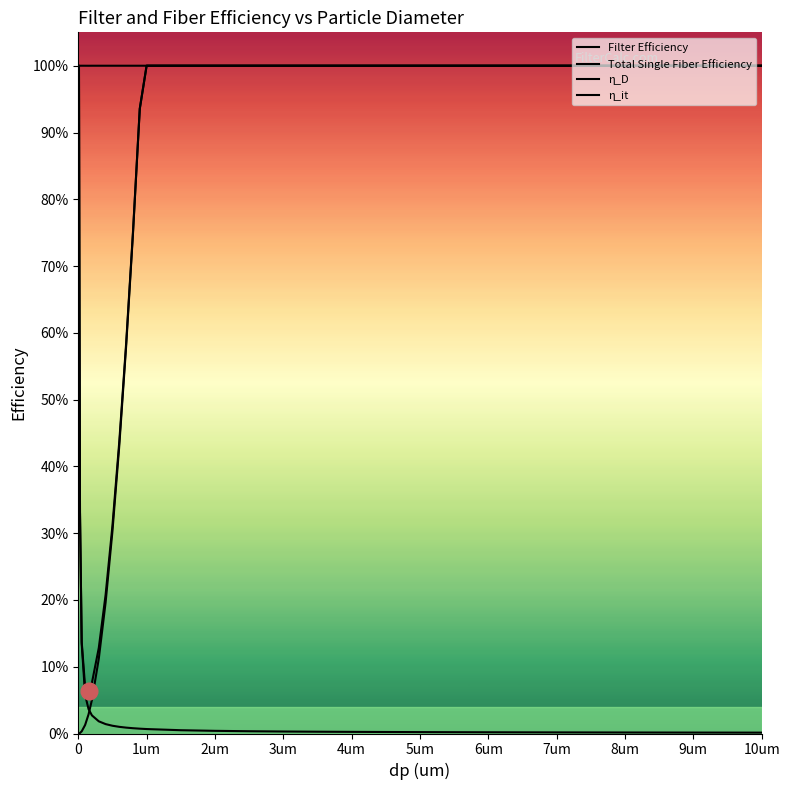

Is this an area chart (filled region under the line)?

No